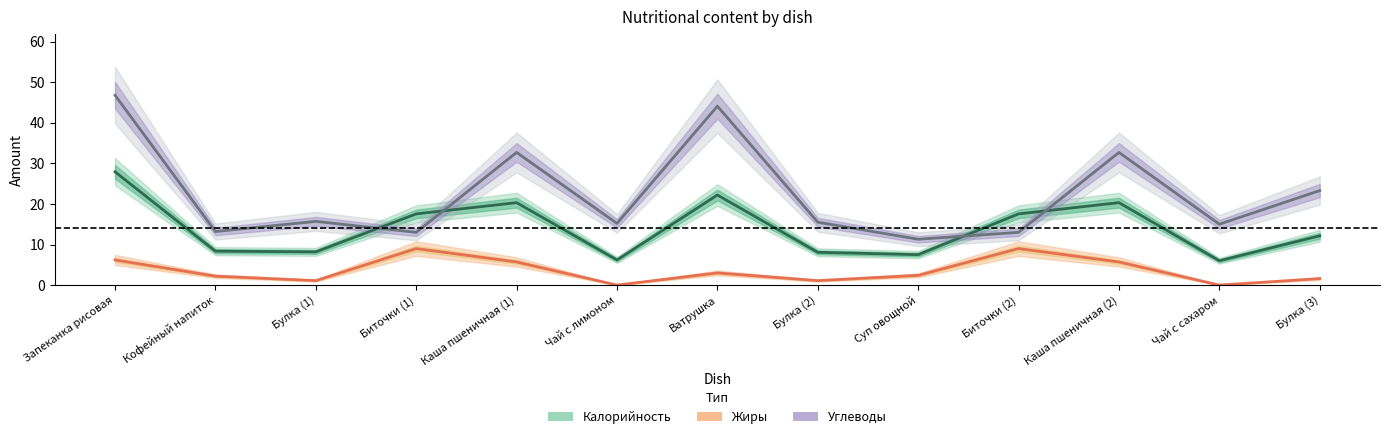

What value does the Углеводы series have at Биточки (2)?

13.0